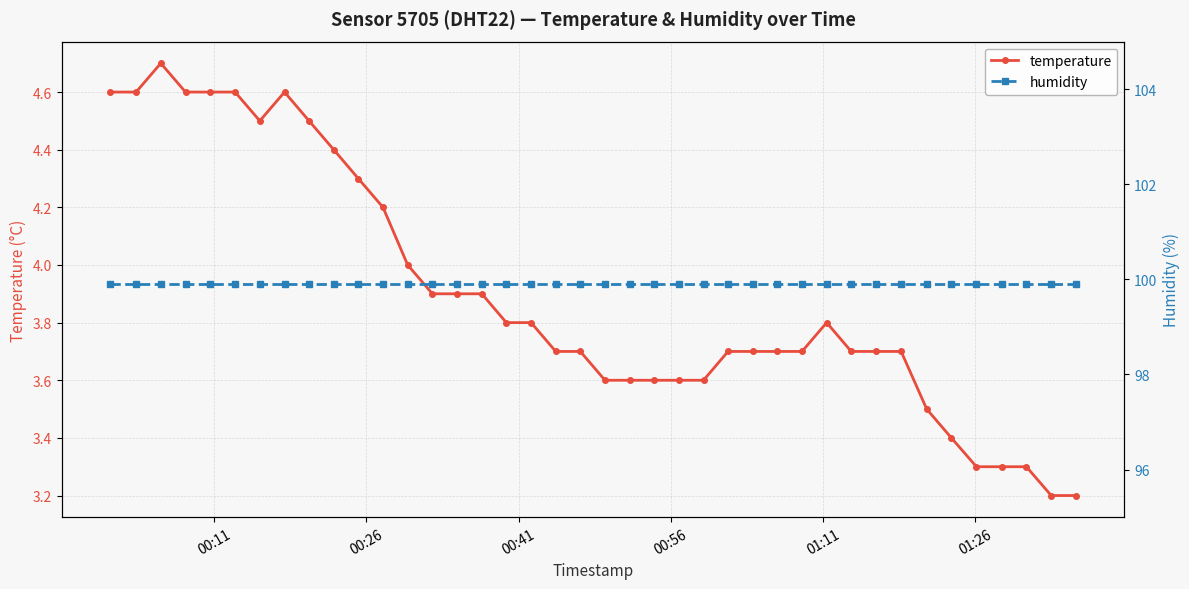

Reading left to right, transcribe all the data shown in this chart.

temperature: 4.6	4.6	4.7	4.6	4.6	4.6	4.5	4.6	4.5	4.4	4.3	4.2	4.0	3.9	3.9	3.9	3.8	3.8	3.7	3.7	3.6	3.6	3.6	3.6	3.6	3.7	3.7	3.7	3.7	3.8	3.7	3.7	3.7	3.5	3.4	3.3	3.3	3.3	3.2	3.2
humidity: 99.9	99.9	99.9	99.9	99.9	99.9	99.9	99.9	99.9	99.9	99.9	99.9	99.9	99.9	99.9	99.9	99.9	99.9	99.9	99.9	99.9	99.9	99.9	99.9	99.9	99.9	99.9	99.9	99.9	99.9	99.9	99.9	99.9	99.9	99.9	99.9	99.9	99.9	99.9	99.9